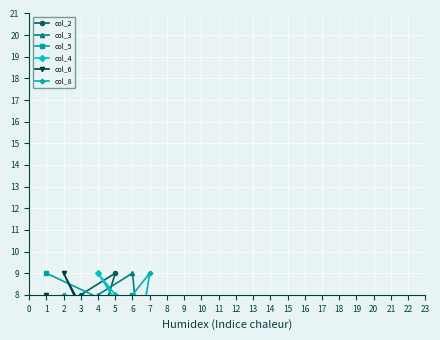

At how many categories does at least one series exceed 1?

9